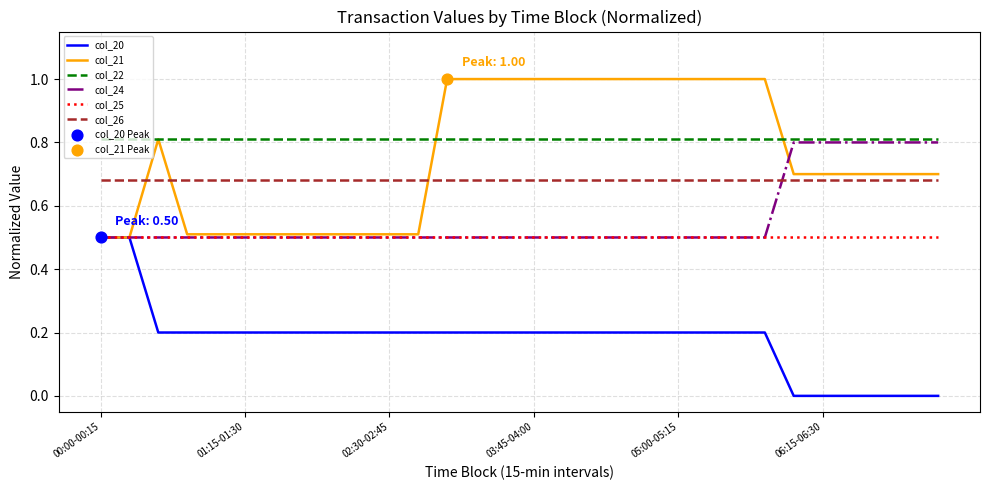

Which series has the largest total across all categories?

col_22